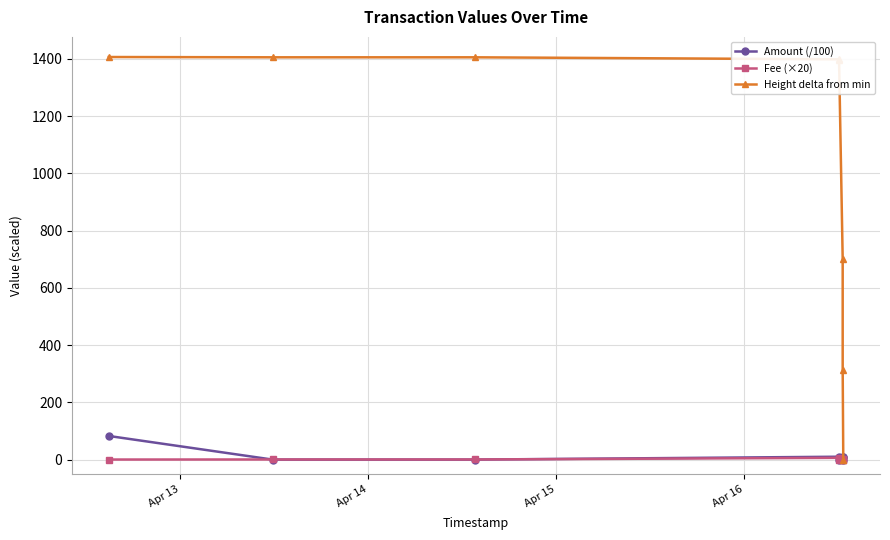

True or false: Height delta from min has a value of 1398.0 at Apr 16.

True